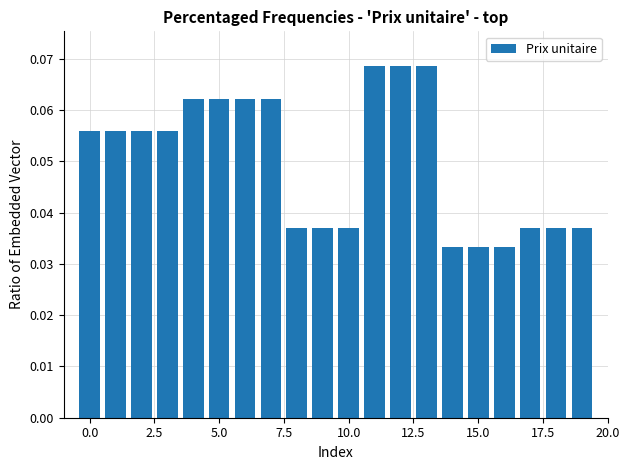

Does the chart contain any negative values?

No